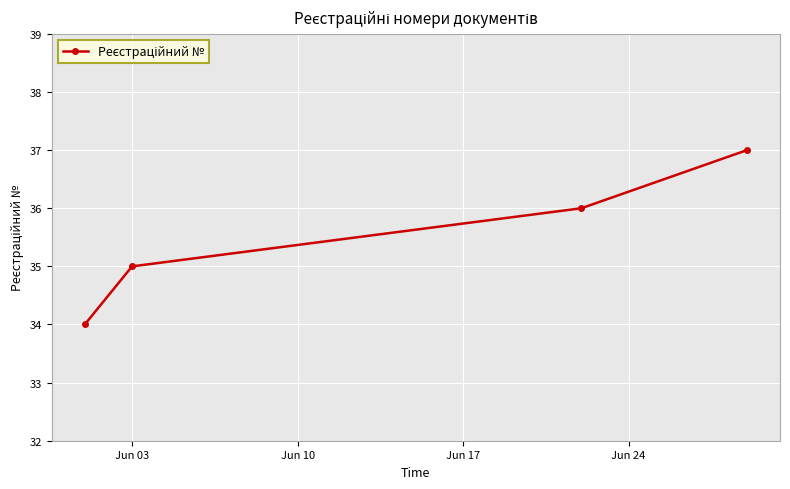

What is the greatest value displayed?

37